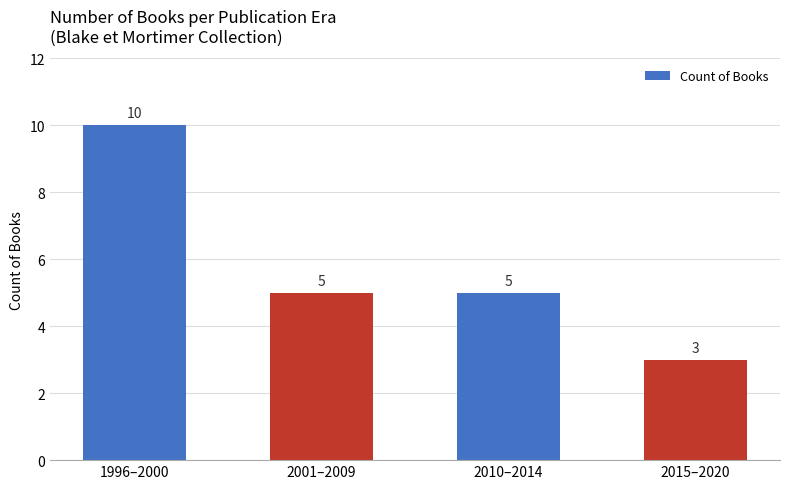

What is the average value?

6